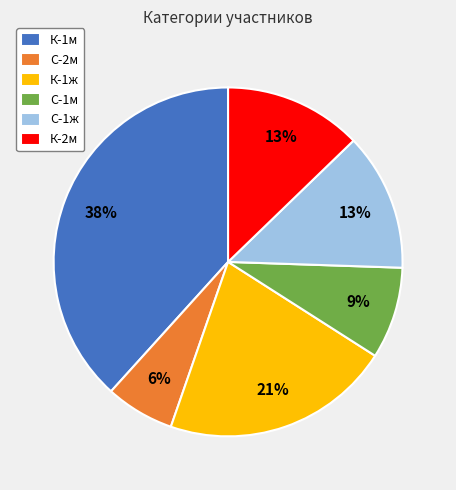

What percentage is the С-2м slice, to the nearest percent?

6%